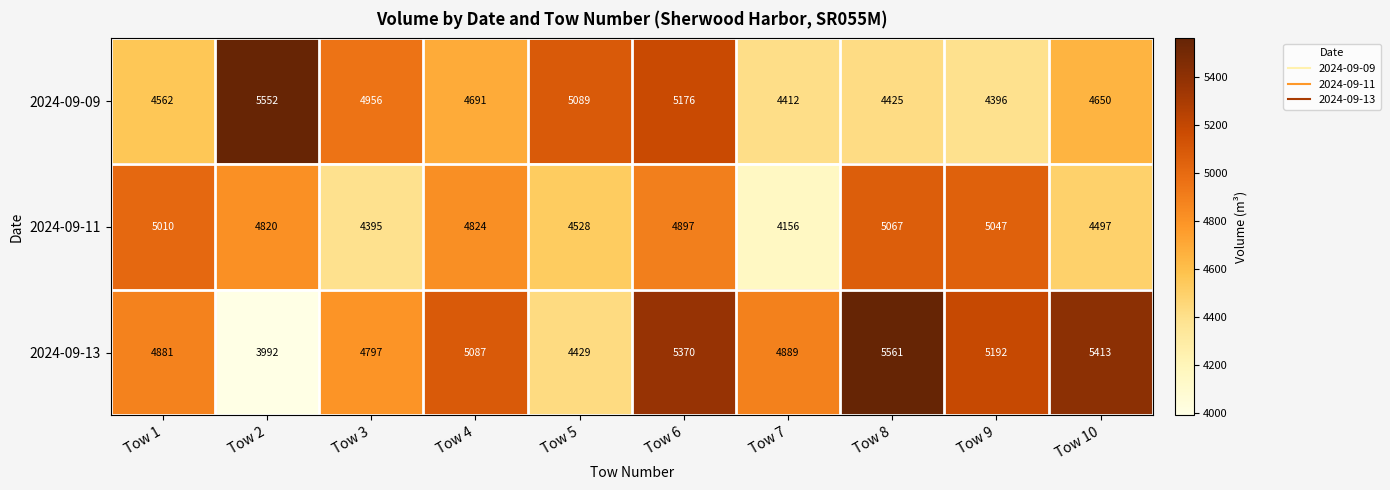

Reading left to right, what are all the values shown in this chart?

2024-09-09: Tow 1=4562	Tow 2=5552	Tow 3=4956	Tow 4=4691	Tow 5=5089	Tow 6=5176	Tow 7=4412	Tow 8=4425	Tow 9=4396	Tow 10=4650
2024-09-11: Tow 1=5010	Tow 2=4820	Tow 3=4395	Tow 4=4824	Tow 5=4528	Tow 6=4897	Tow 7=4156	Tow 8=5067	Tow 9=5047	Tow 10=4497
2024-09-13: Tow 1=4881	Tow 2=3992	Tow 3=4797	Tow 4=5087	Tow 5=4429	Tow 6=5370	Tow 7=4889	Tow 8=5561	Tow 9=5192	Tow 10=5413